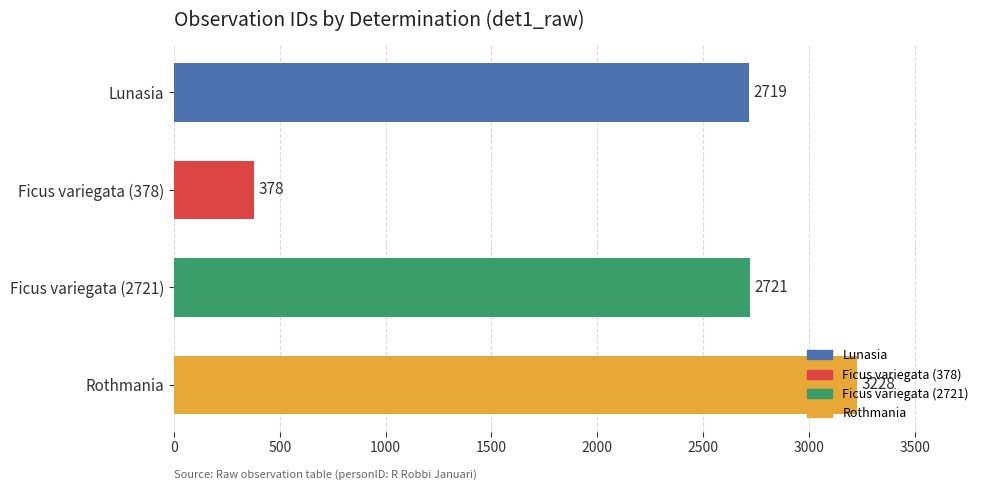

List the labels in order of value, largest first.

Rothmania, Ficus variegata (2721), Lunasia, Ficus variegata (378)